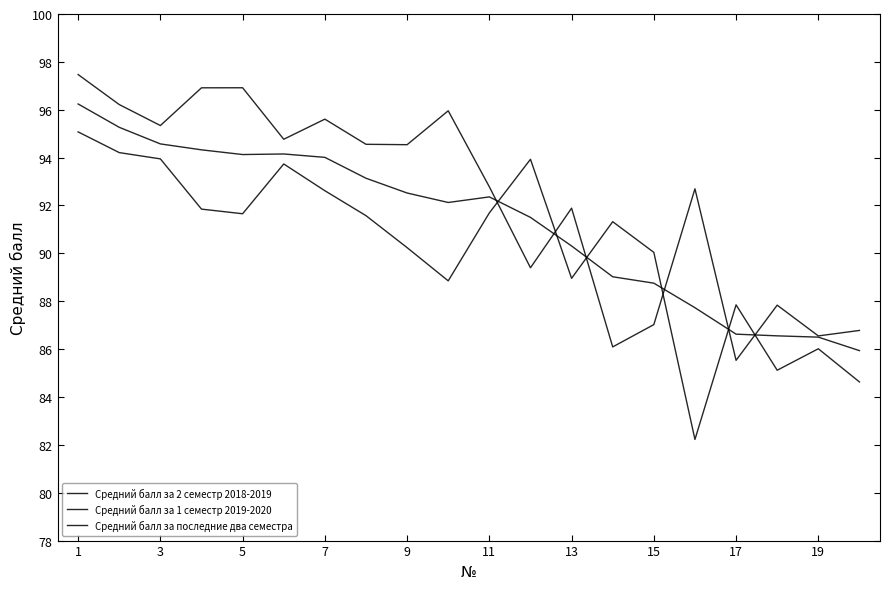

What is the average value of the Средний балл за 2 семестр 2018-2019 series?

90.3